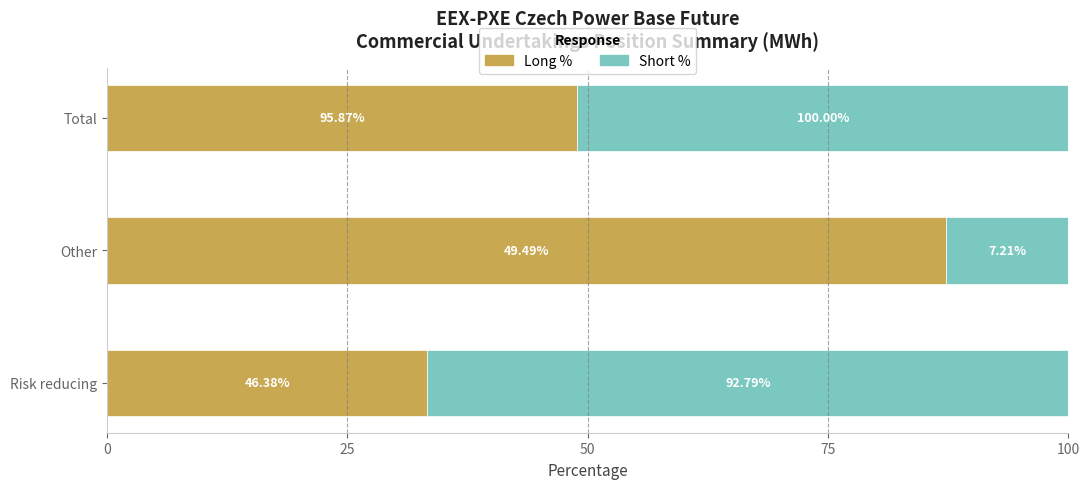

What are all the series names shown in the legend?

Long %, Short %